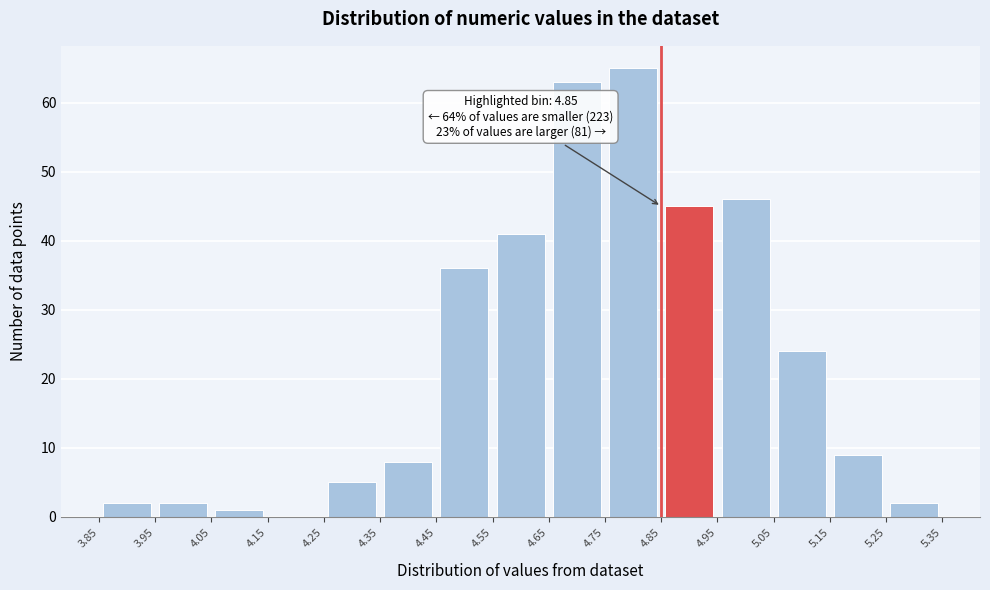

Over which range of the x-axis is the bar tallest?

4.75 to 4.85